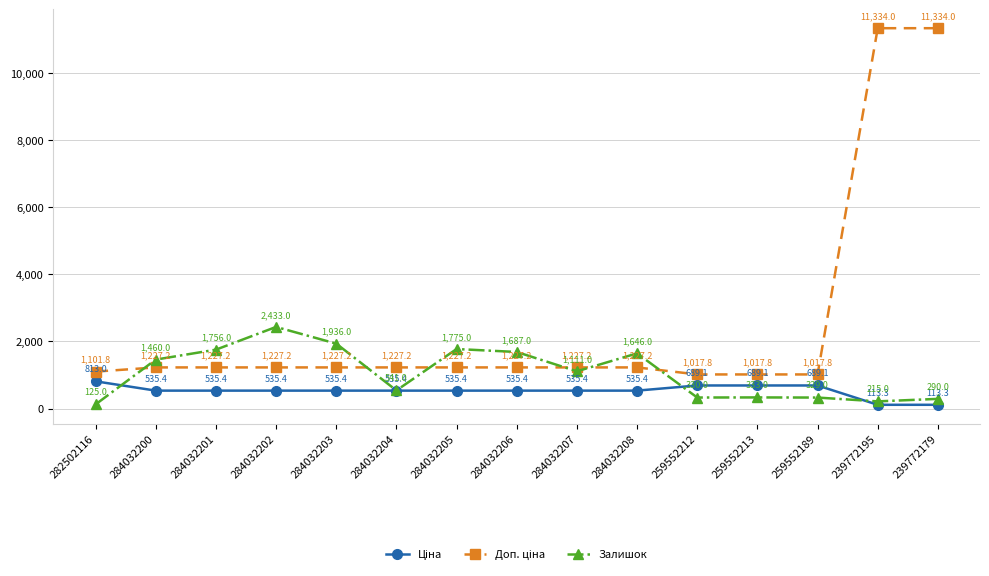

What is the minimum value shown in the chart?

113.3